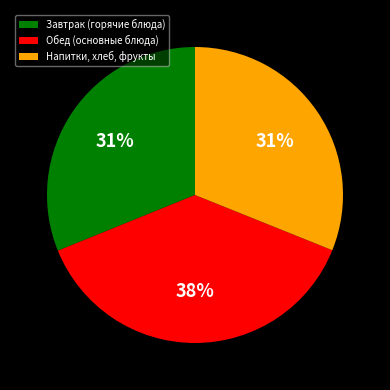

To the nearest percent, what portion does Напитки, хлеб, фрукты represent?

31%